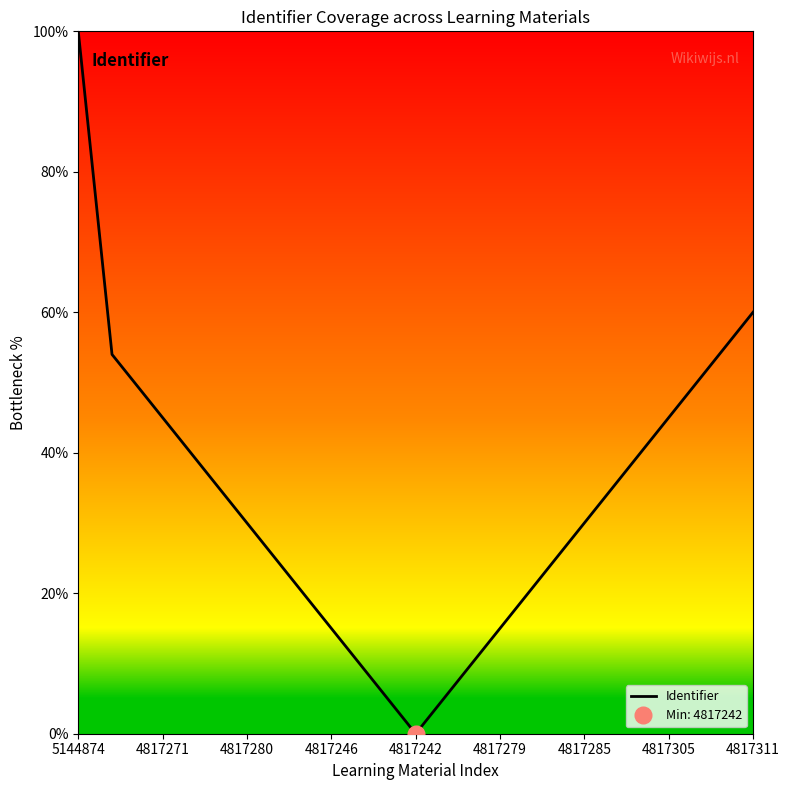

True or false: Identifier has a value of 30.0 at 4817285.

True